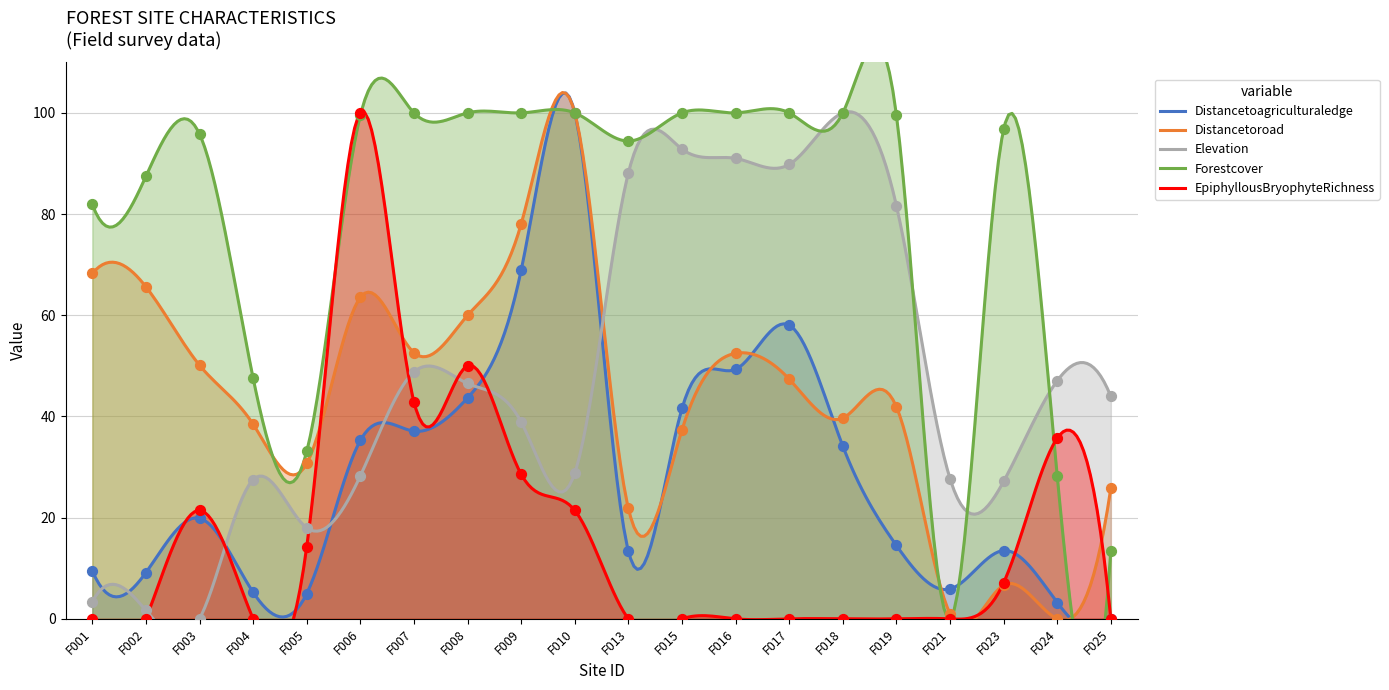

What are all the series names shown in the legend?

Distancetoagriculturaledge, Distancetoroad, Elevation, Forestcover, EpiphyllousBryophyteRichness